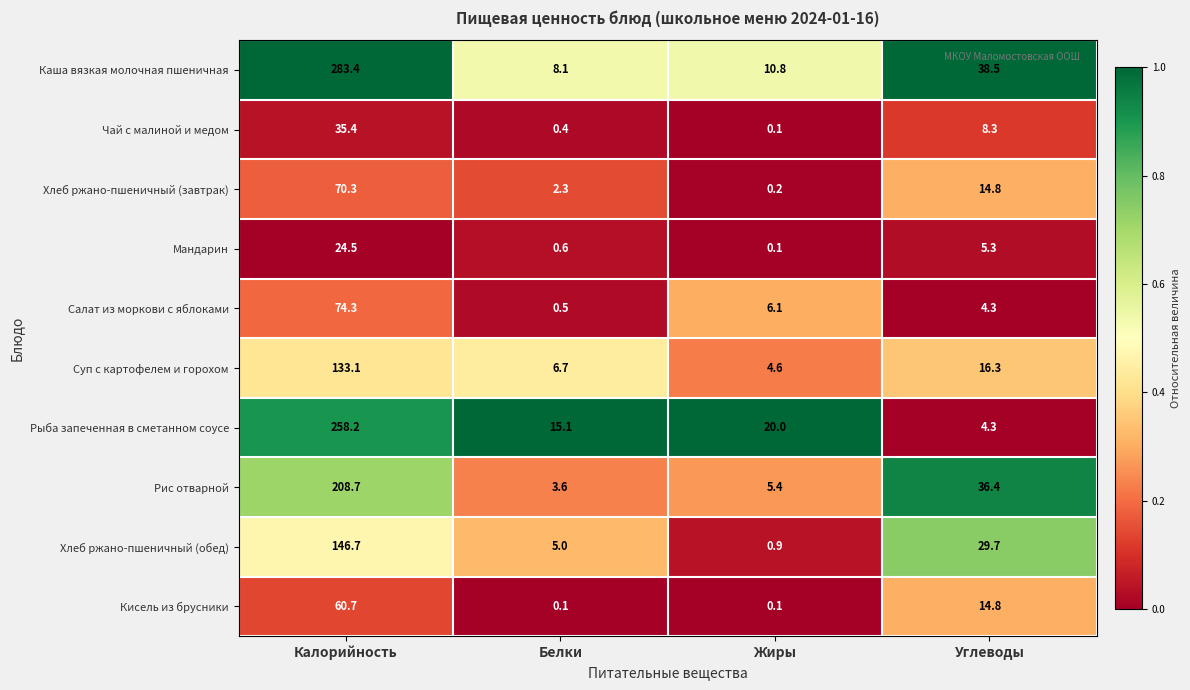

At which category does the chart reach its peak across all series?

Калорийность